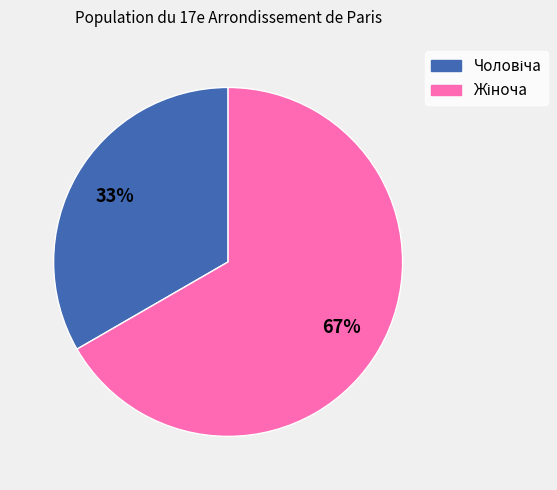

How many segments does this pie chart have?

2